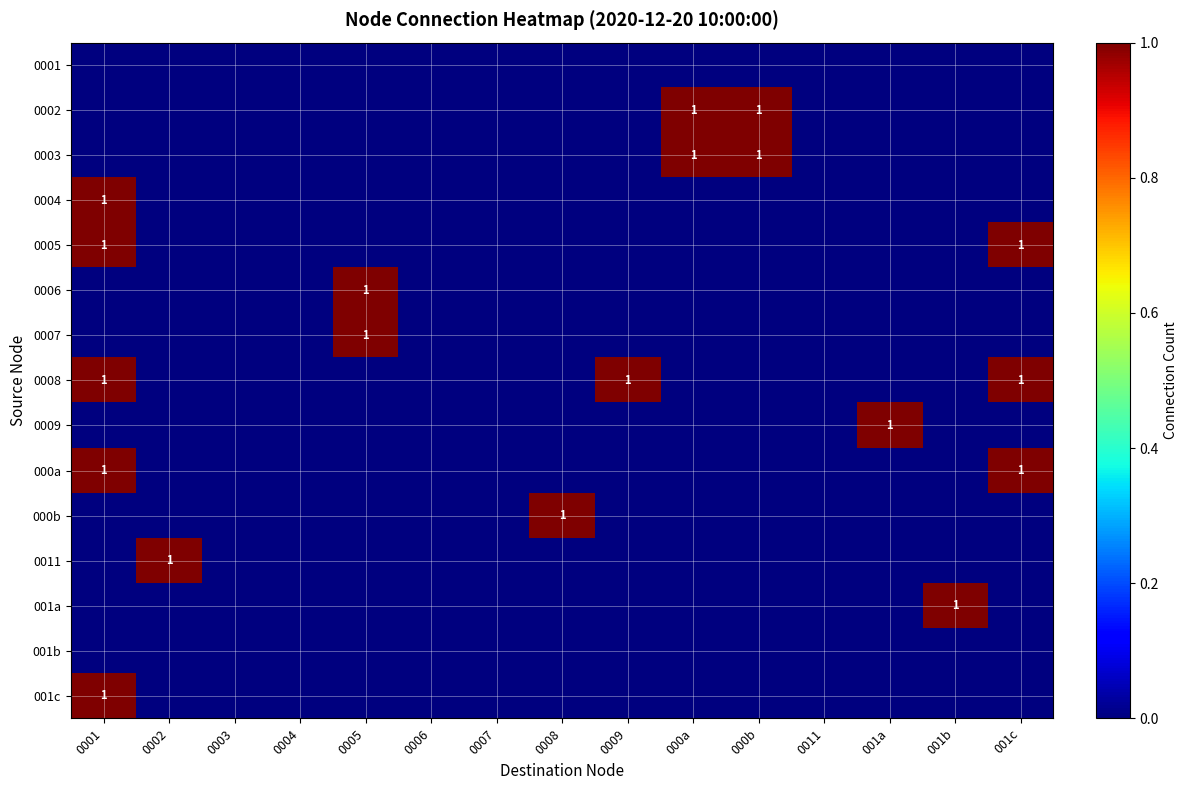

True or false: 001a has a value of 1 at 0004.

False